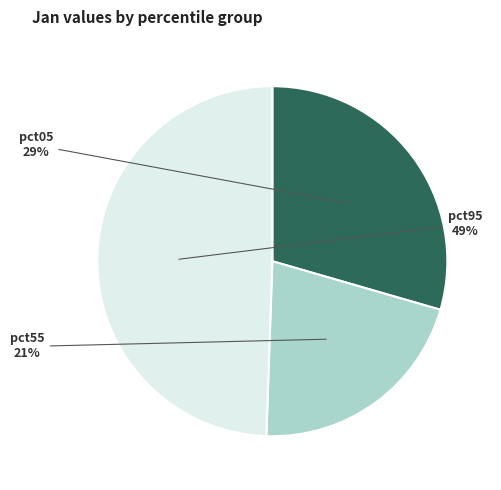

To the nearest percent, what is the average slice percentage?

33%